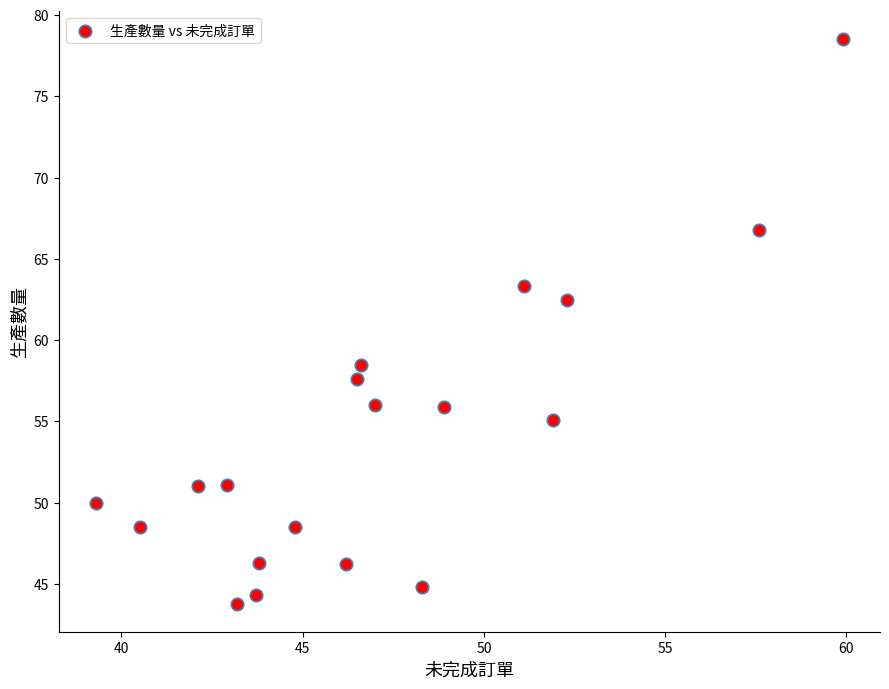

What is the range of Y values (max minus min)?

34.7